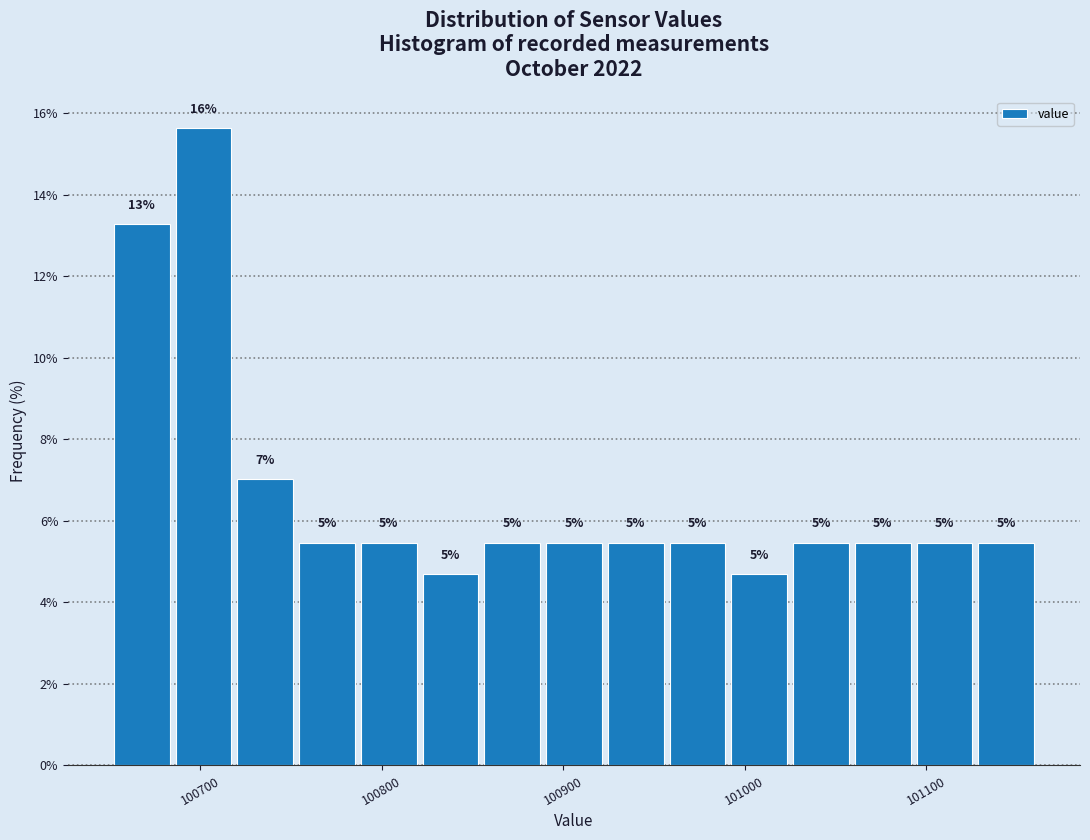

Read against the x-axis, roughly where is the centre of the tallest bar?

100700